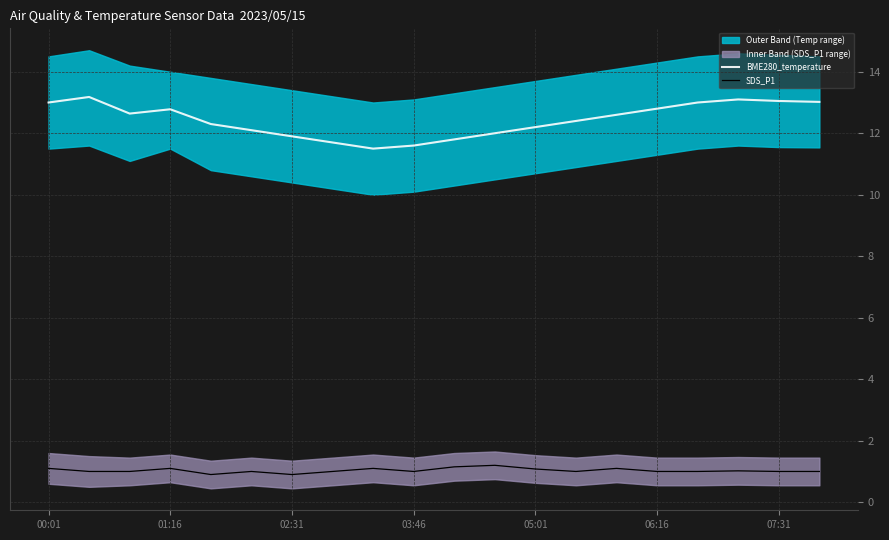

What is the highest value of the SDS_P1 series?

1.2